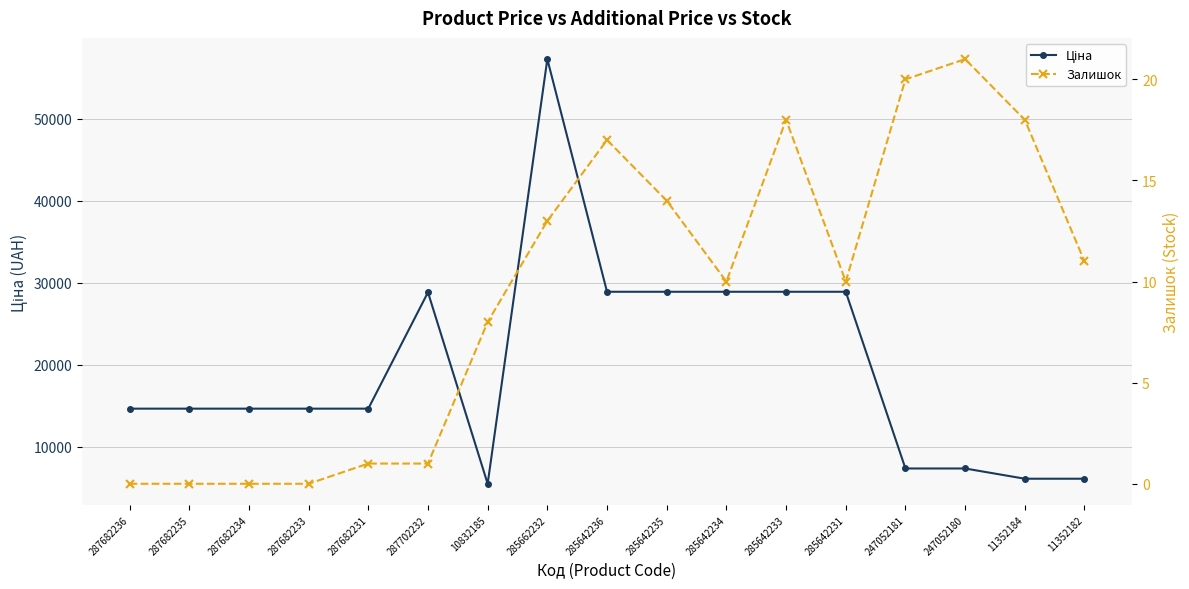

True or false: Ціна and Залишок intersect in this chart.

False